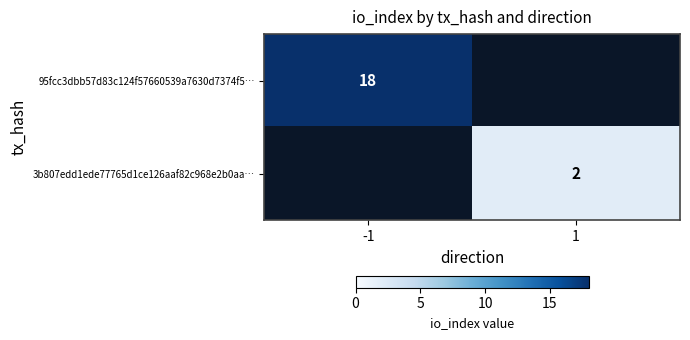

True or false: 95fcc3dbb57d83c124f57660539a7630d7374f5… has a value of 5 at -1.

False